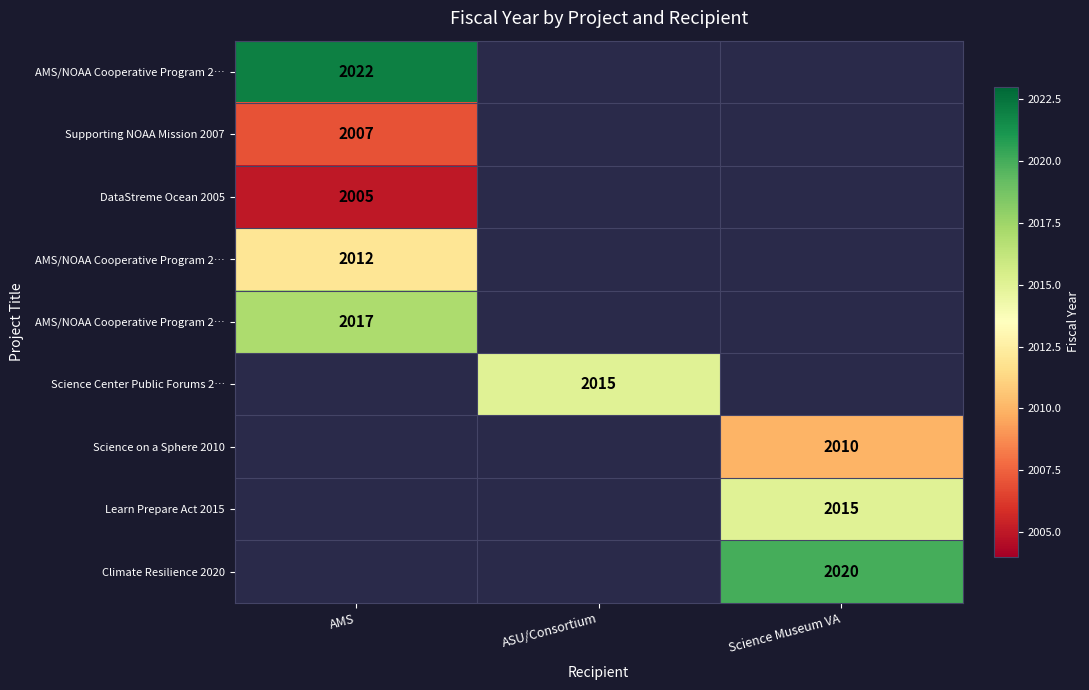

Which has a higher value, ASU/Consortium or Science Museum VA?

Science Museum VA